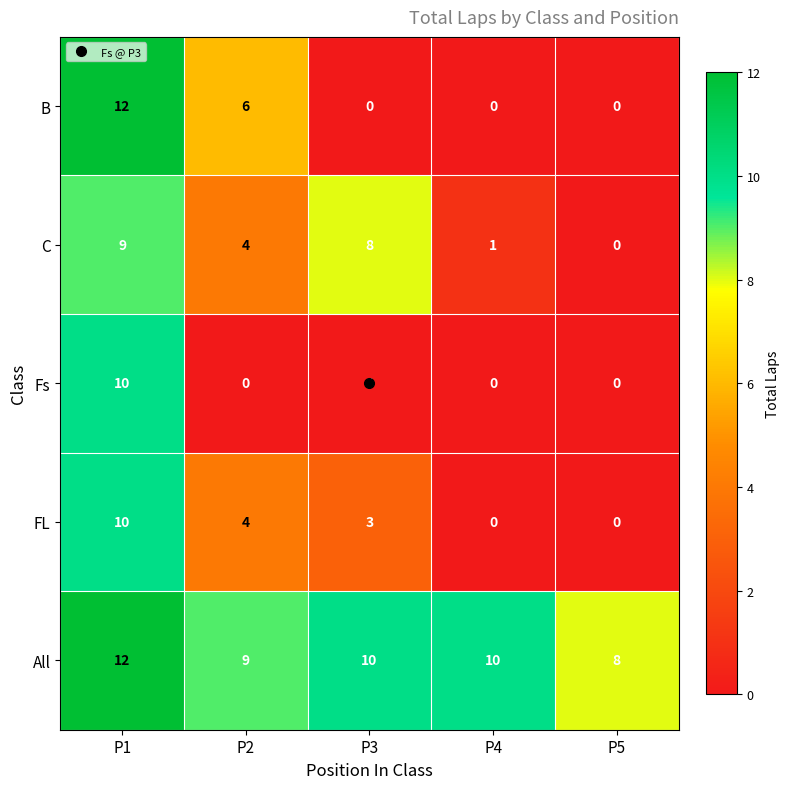

The value of All at P4 is 10. True or false?

True